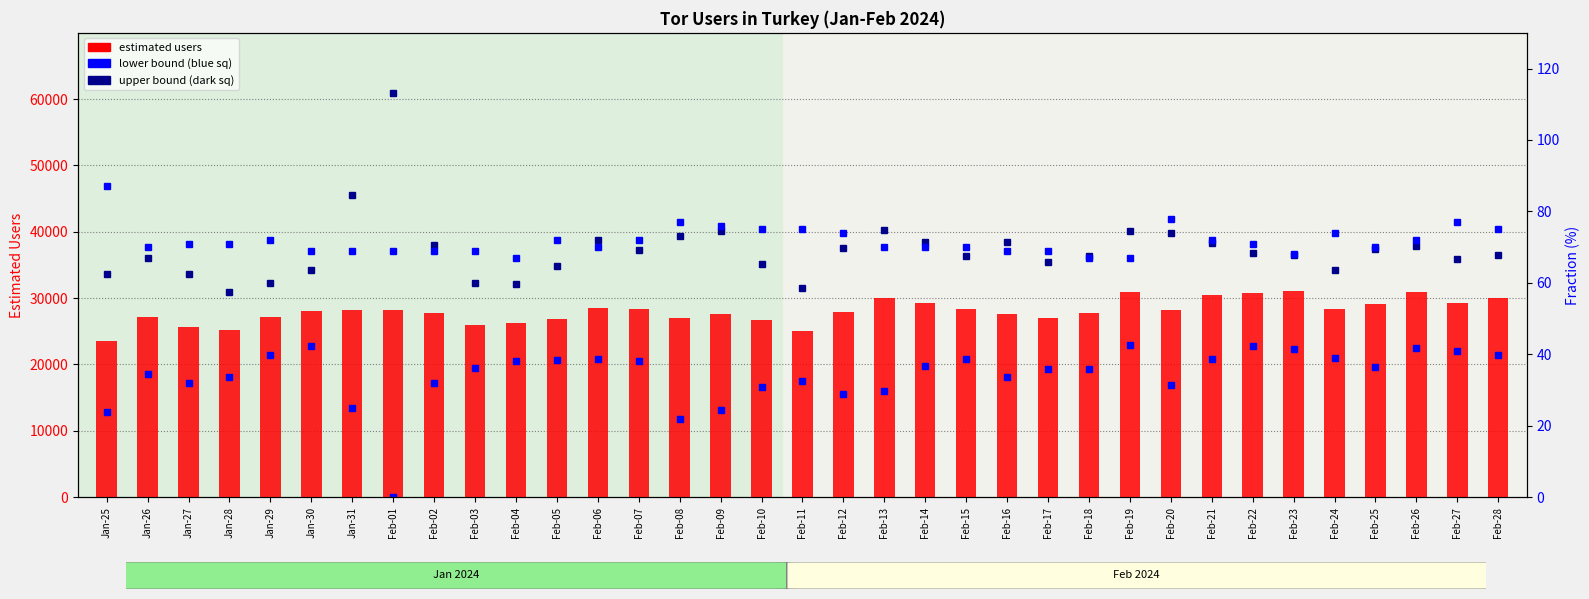

Where does the estimated users series first go above 28045?

Jan-31